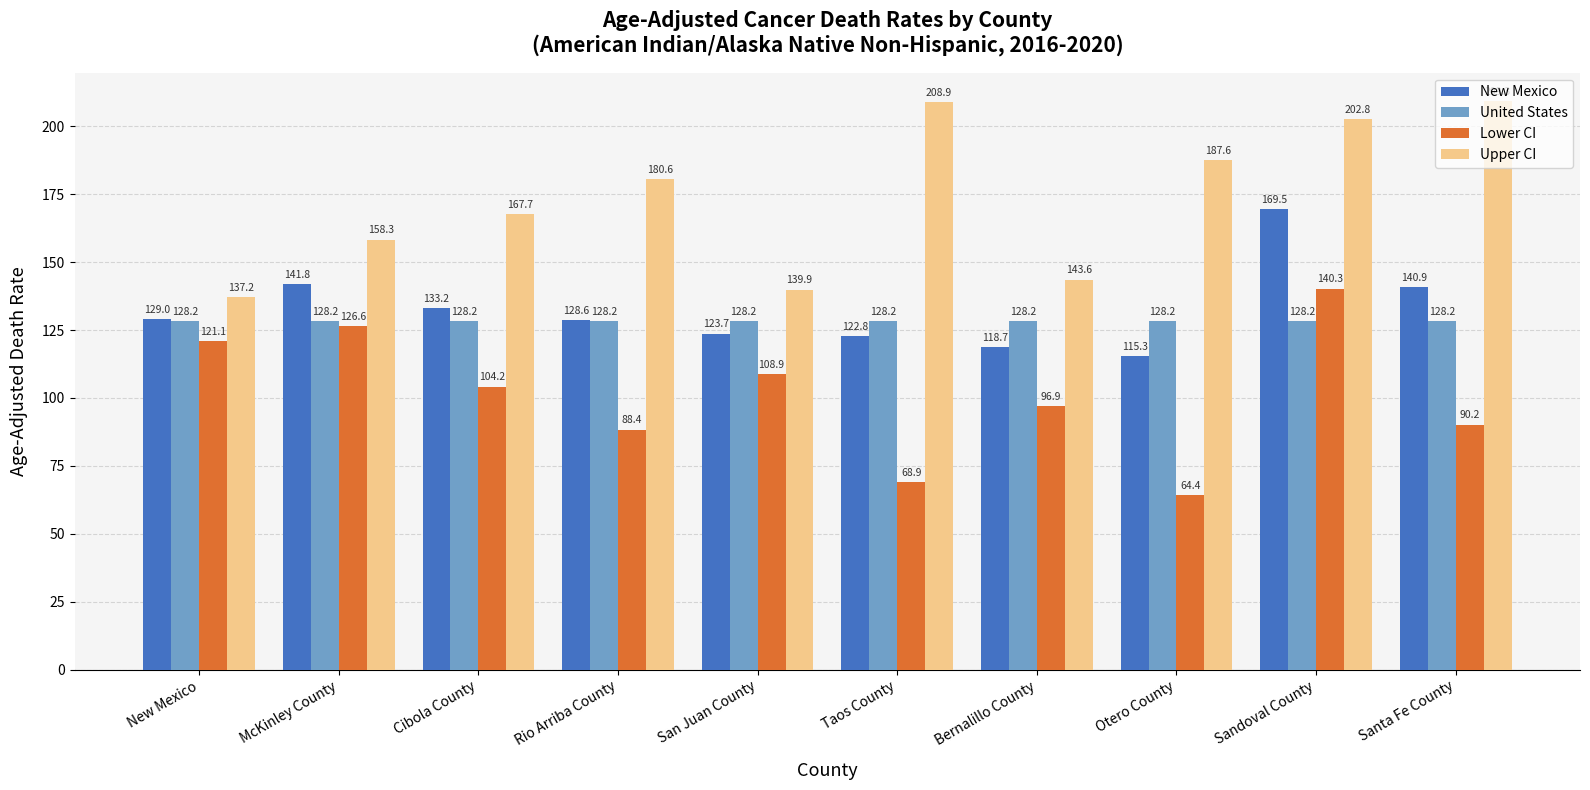

At which category is the sum across all series the highest?

Sandoval County